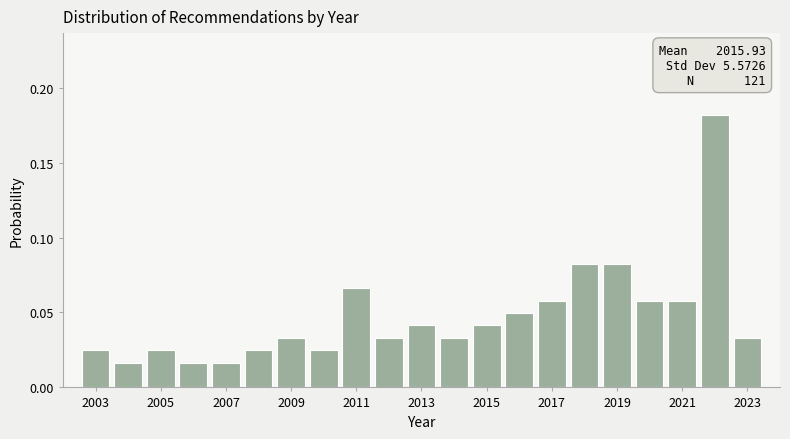

Over which range of the x-axis is the bar tallest?

2021.5 to 2022.5